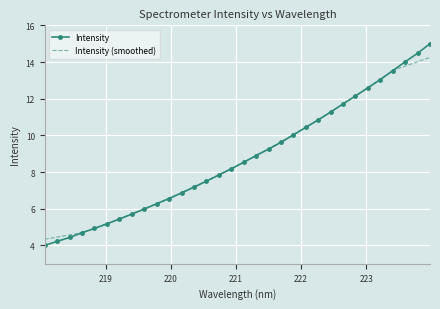

What is the maximum value shown in the chart?

15.0